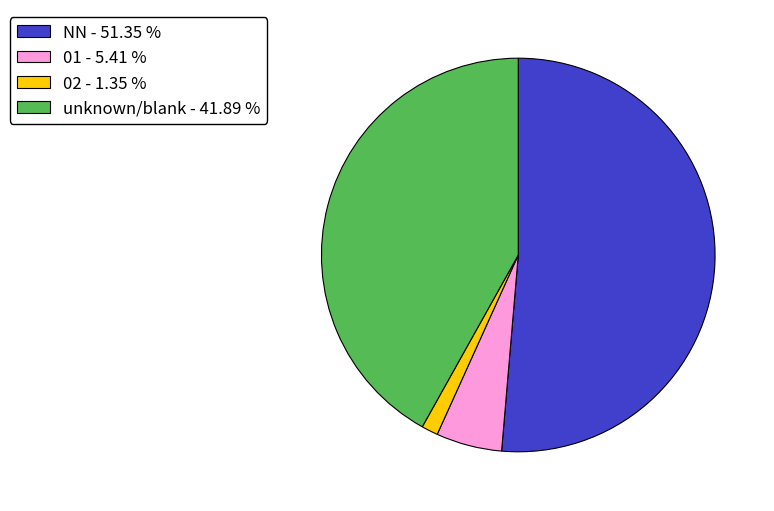

What is the smallest slice in the pie chart?

02 - 1.35 %